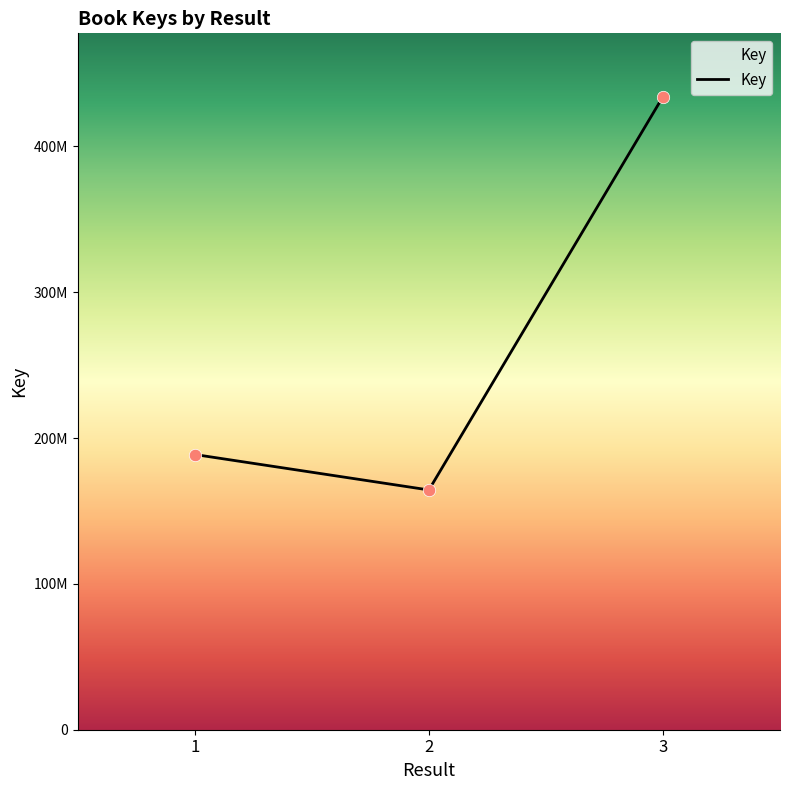

Which has a higher value, 3 or 2?

3